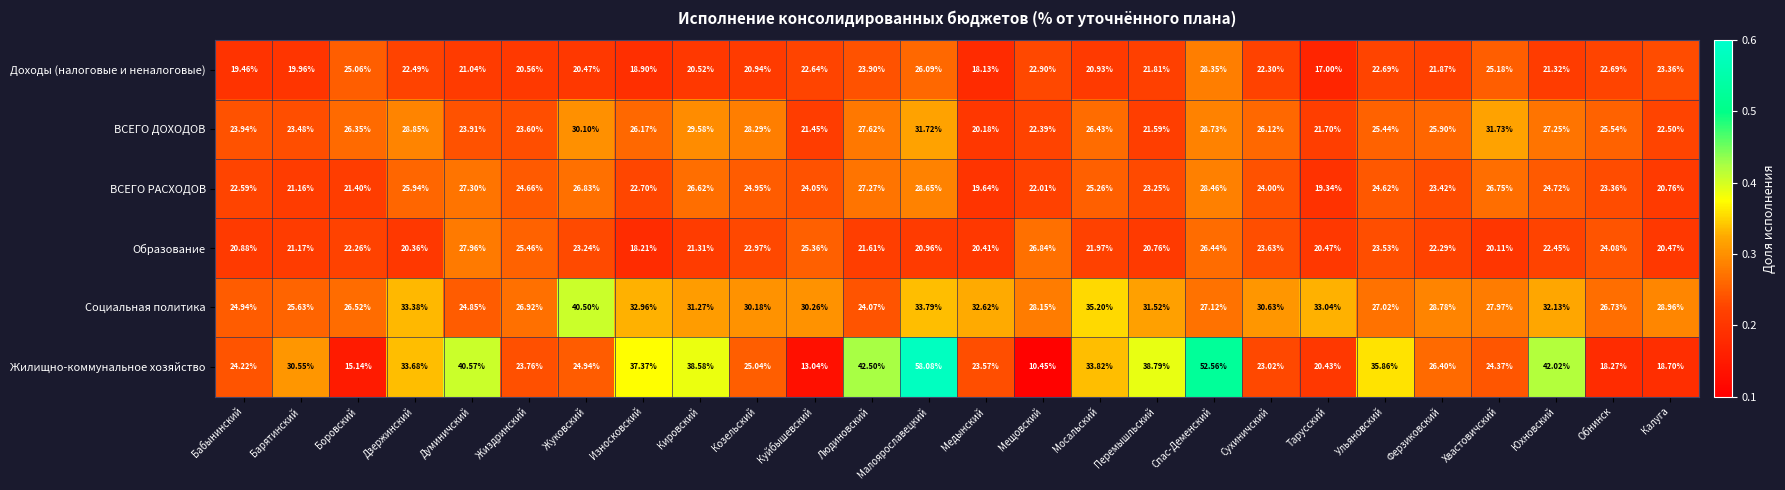

Which series has the largest total across all categories?

Жилищно-коммунальное хозяйство